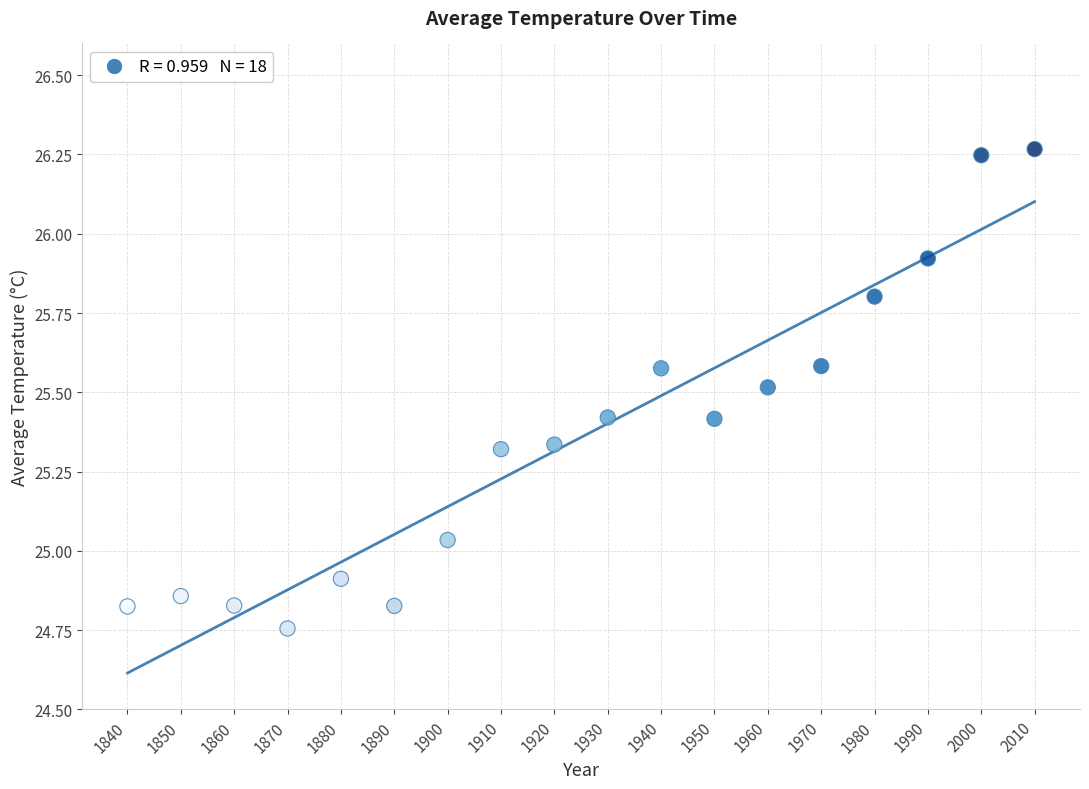

What is the range of Y values (max minus min)?

1.5